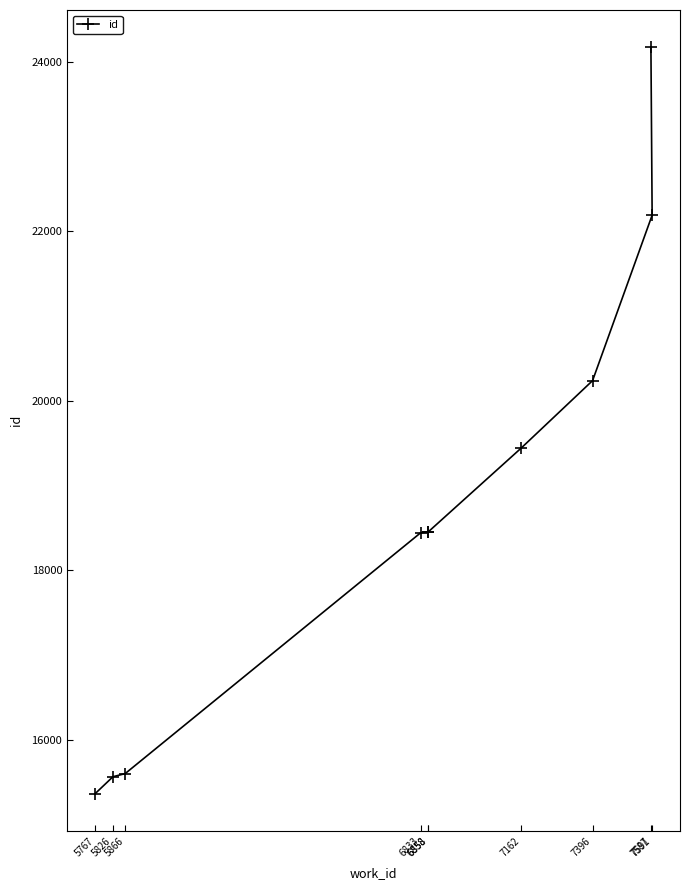

List the labels in order of value, smallest first.

5767, 5826, 5866, 6833, 6858, 6858, 7162, 7396, 7591, 7587